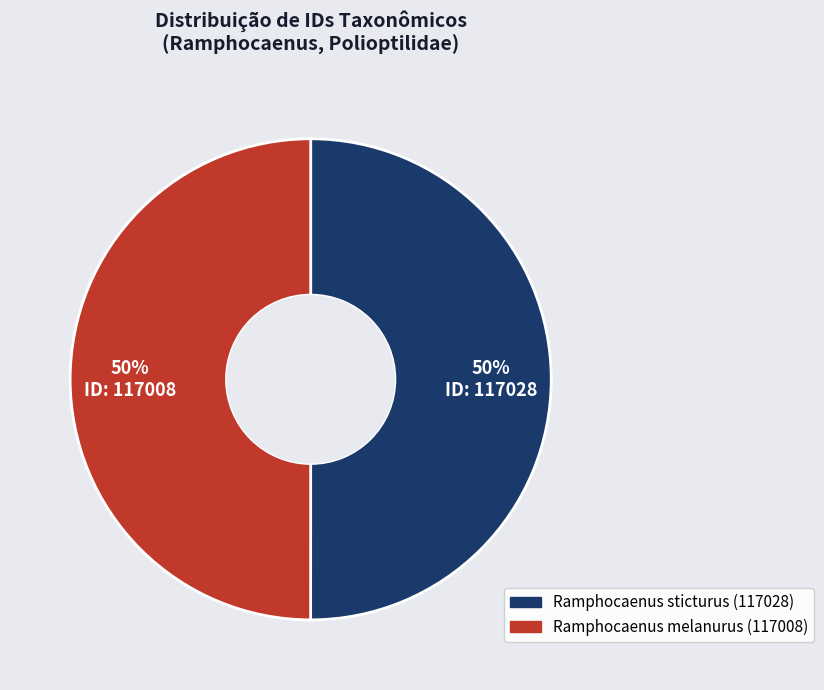

To the nearest percent, what is the average slice percentage?

50%